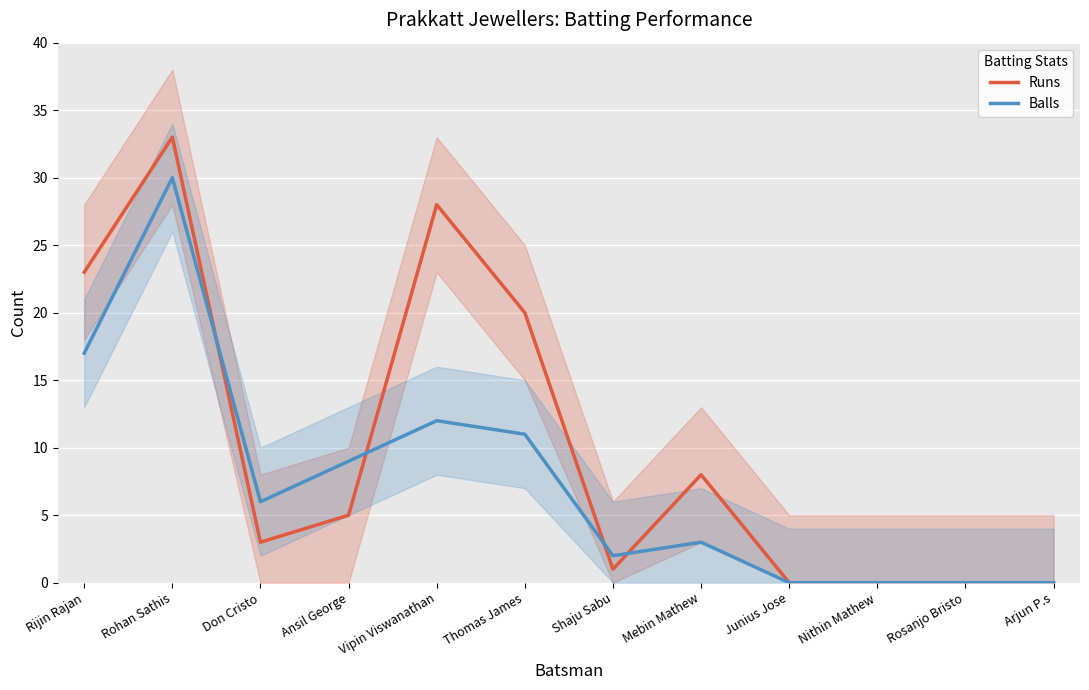

What is the label of the 7th point from the right?

Thomas James